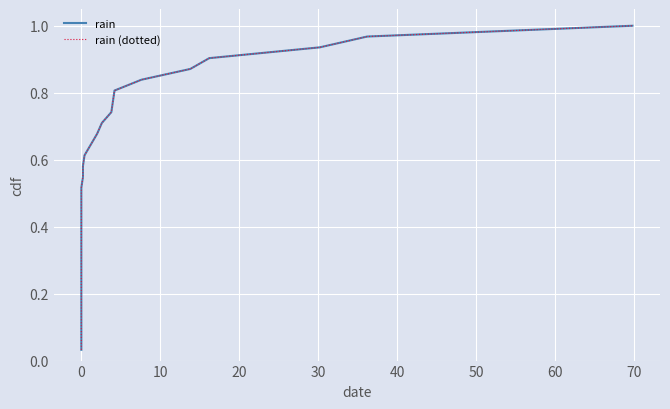

Which series has the largest range (max minus min)?

rain